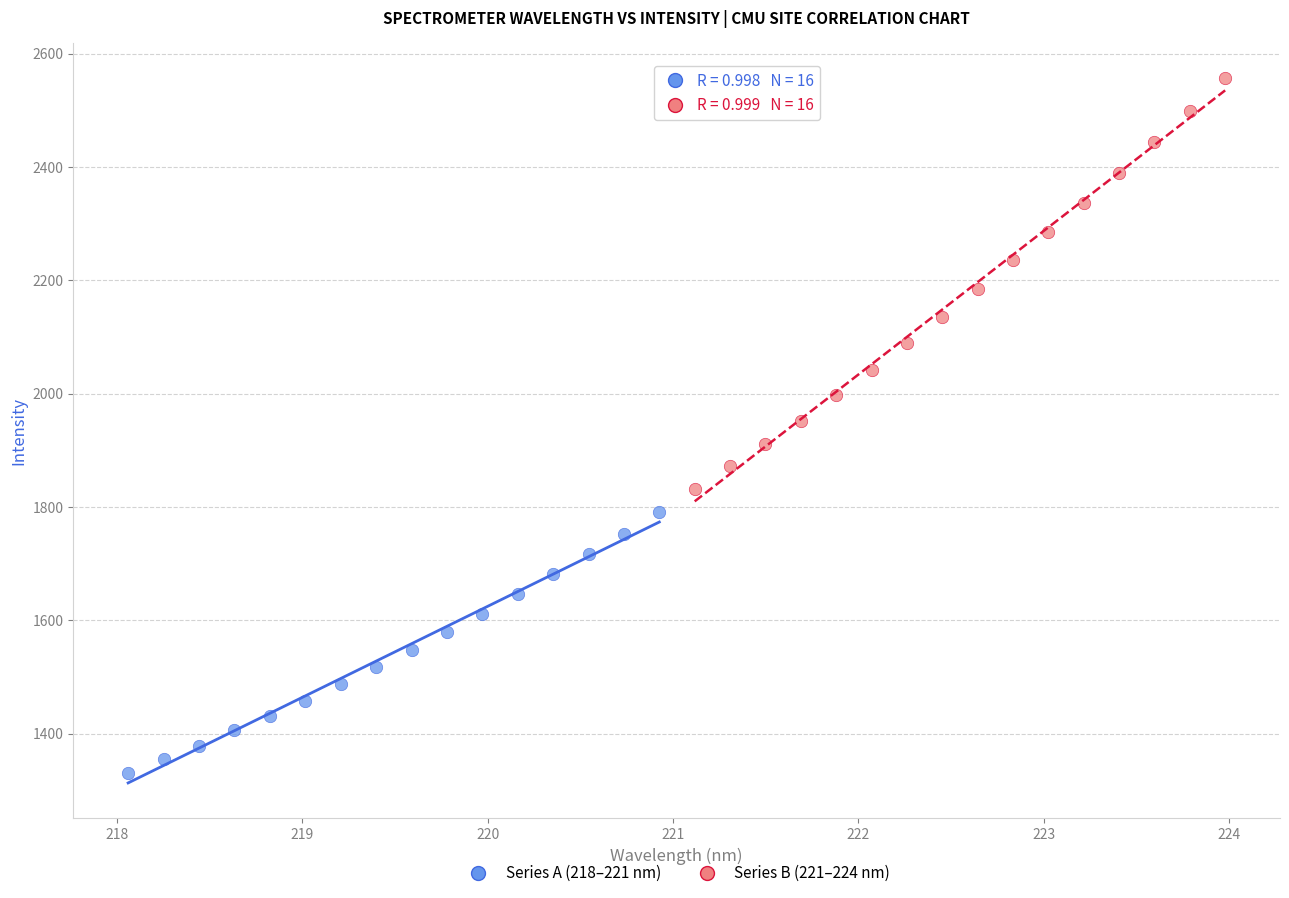

What are all the series names shown in the legend?

Series A (218–221 nm), Series B (221–224 nm)